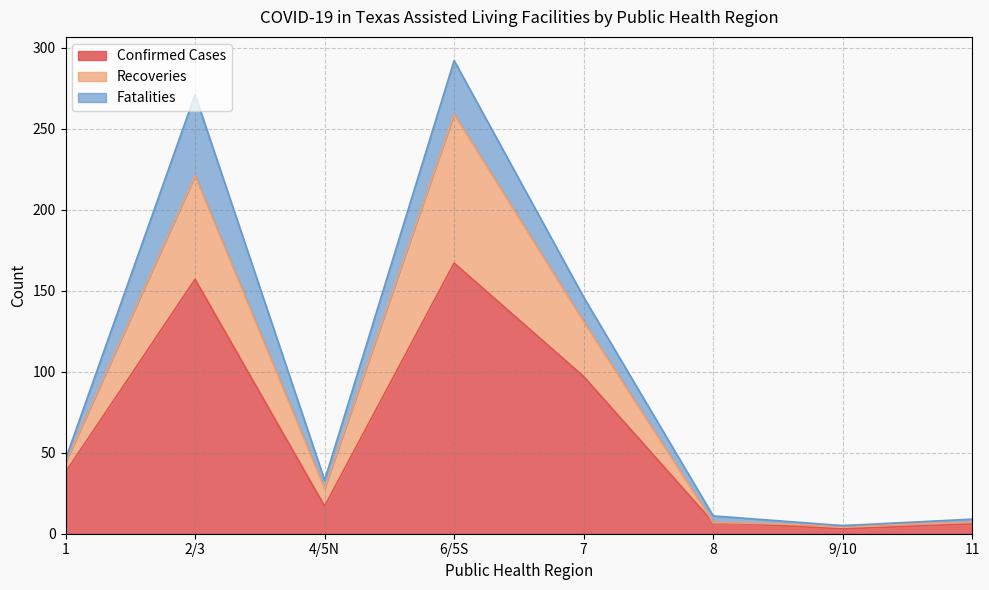

What is the value of the Recoveries point at the 3rd from the left?

28